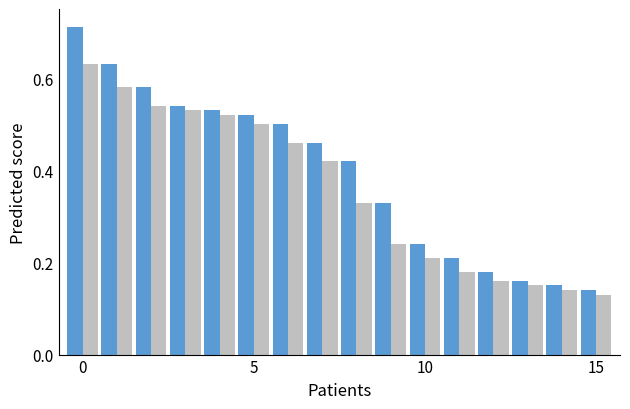

Reading right to left, transcribe all the data shown in this chart.

机构编号: 0.1	0.1	0.2	0.2	0.2	0.2	0.3	0.4	0.5	0.5	0.5	0.5	0.5	0.6	0.6	0.7
排名得分: 0.1	0.1	0.1	0.2	0.2	0.2	0.2	0.3	0.4	0.5	0.5	0.5	0.5	0.5	0.6	0.6